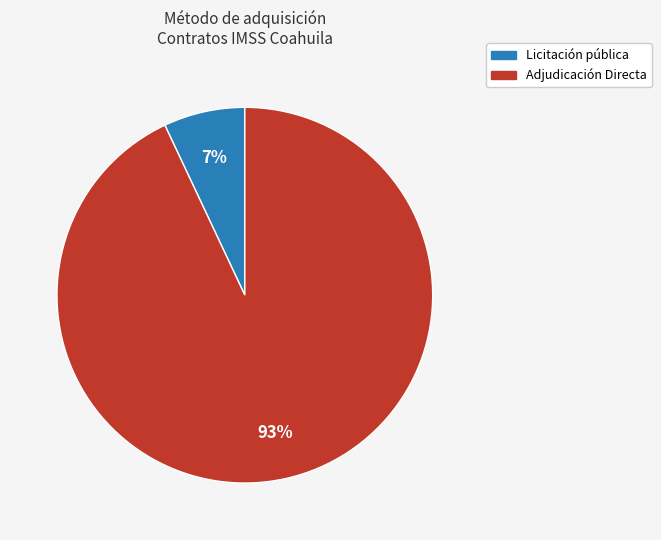

Which category has the biggest portion of the pie?

Adjudicación Directa